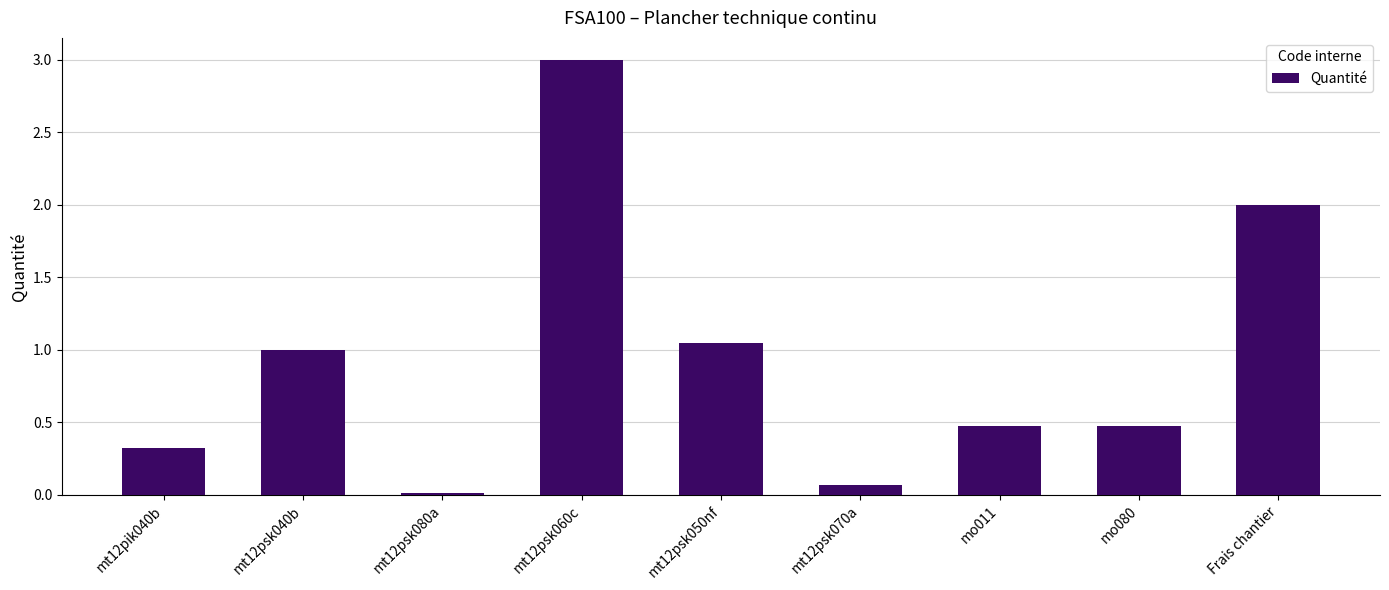

What is the approximate value at mt12psk060c?

3.0